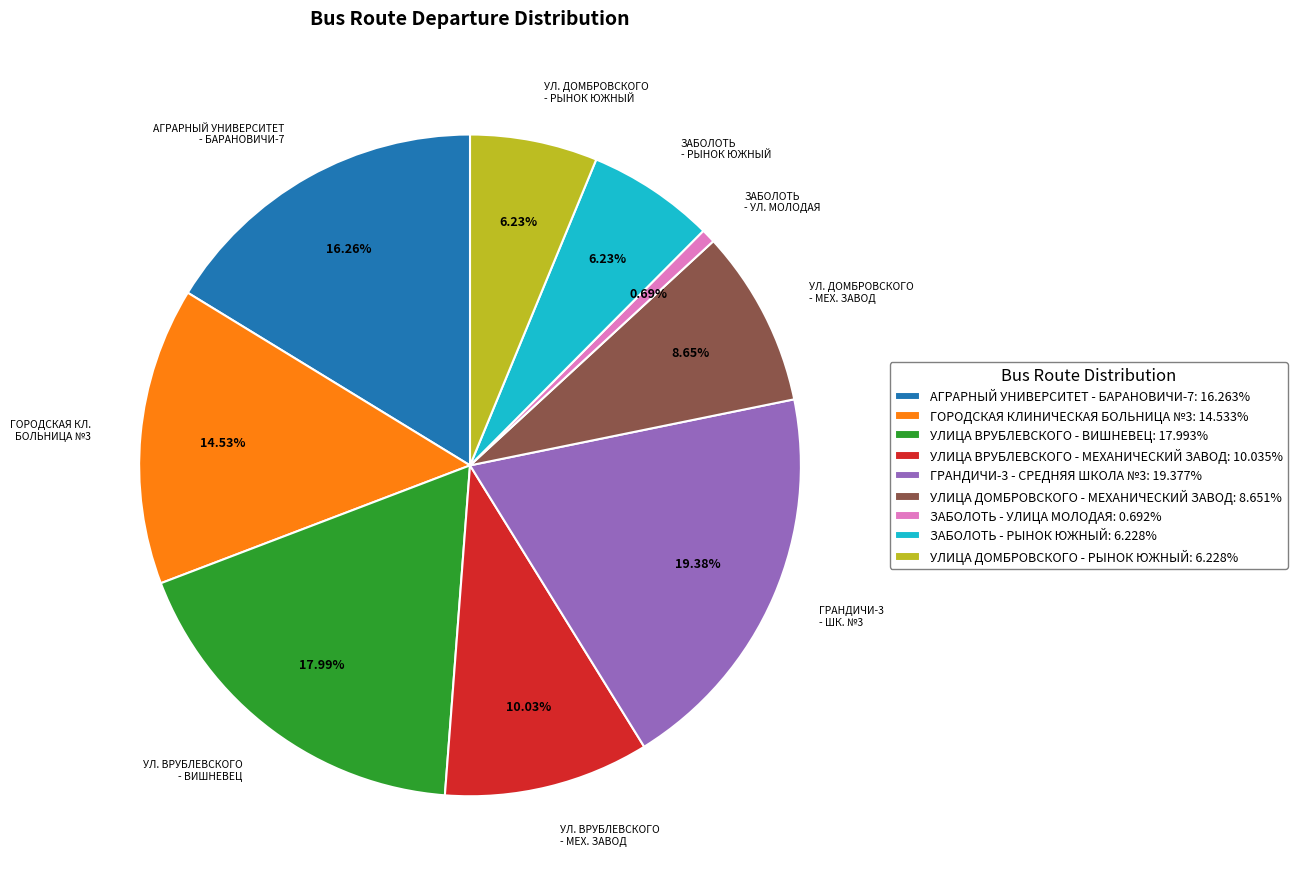

What is the largest slice in the pie chart?

ГРАНДИЧИ-3 - СРЕДНЯЯ ШКОЛА №3